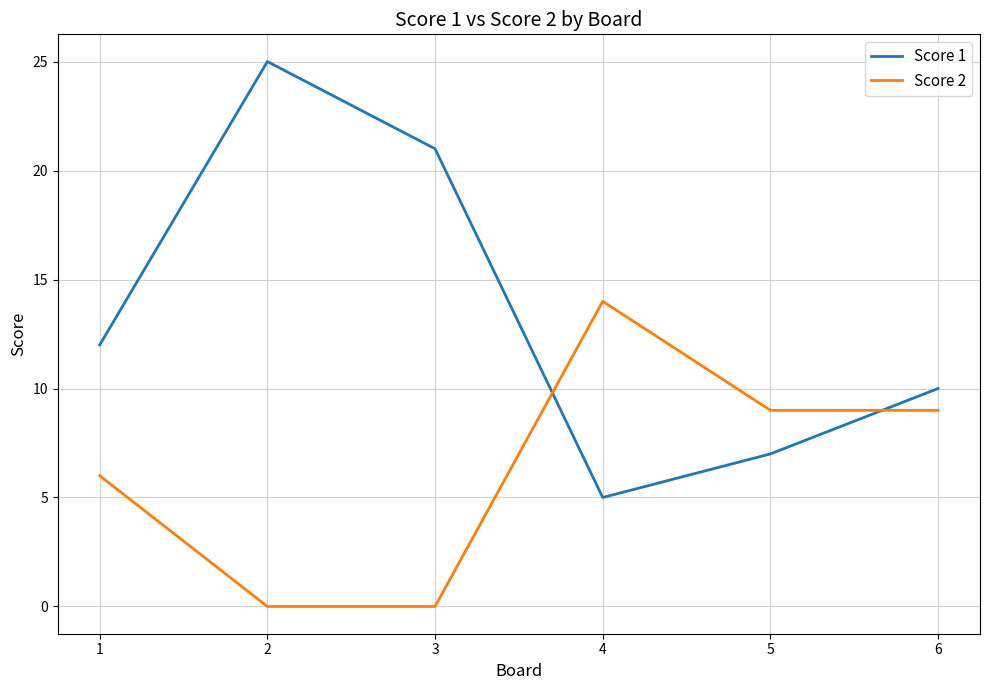

Rank the series at 2 from lowest to highest value.

Score 2, Score 1